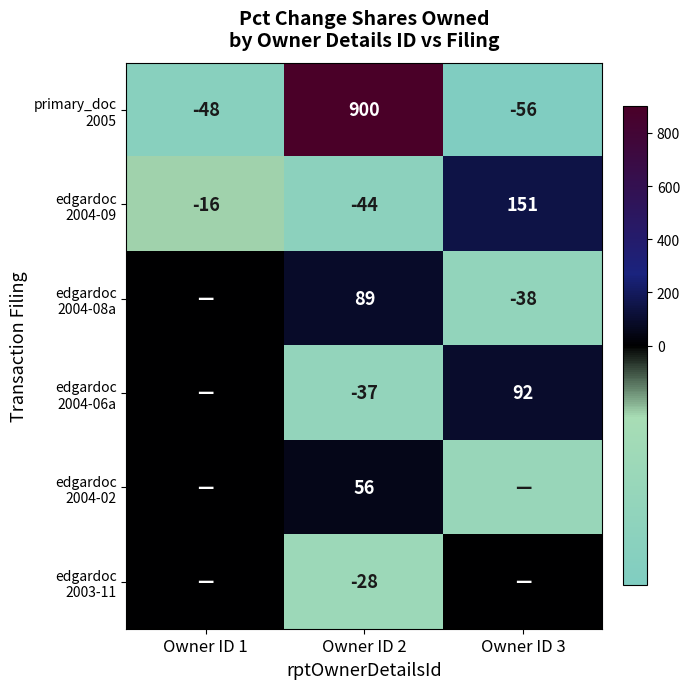

Count the number of categories in the chart.

3